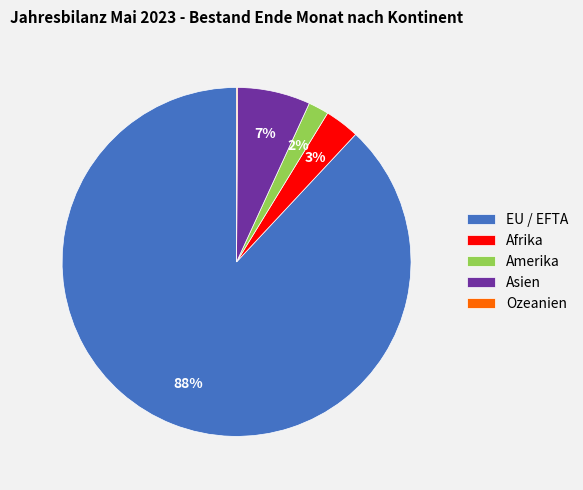

To the nearest percent, what is the combined percentage of Afrika and Amerika?

5%